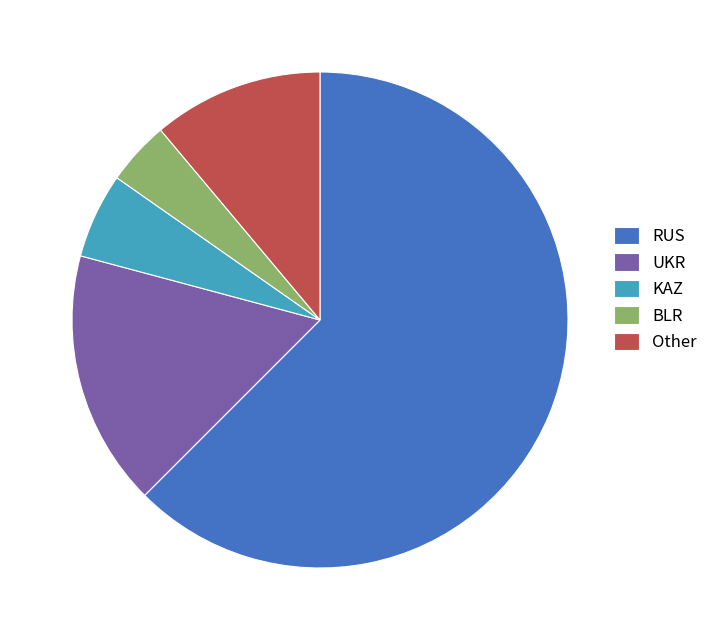

How many slices are in this pie chart?

5